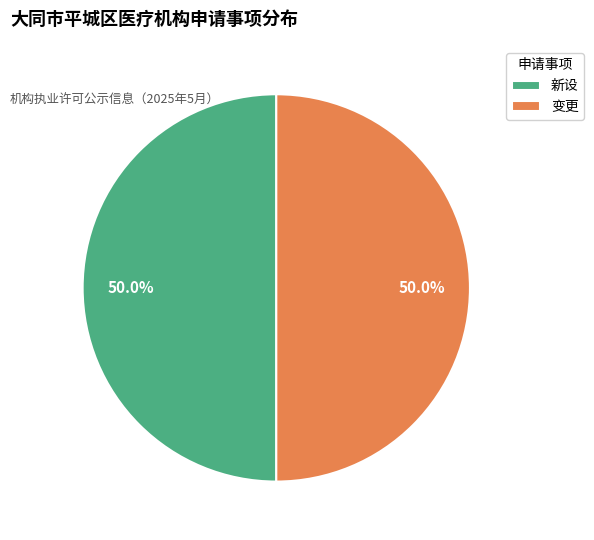

Combined, do 新设 and 变更 account for over 50%?

Yes